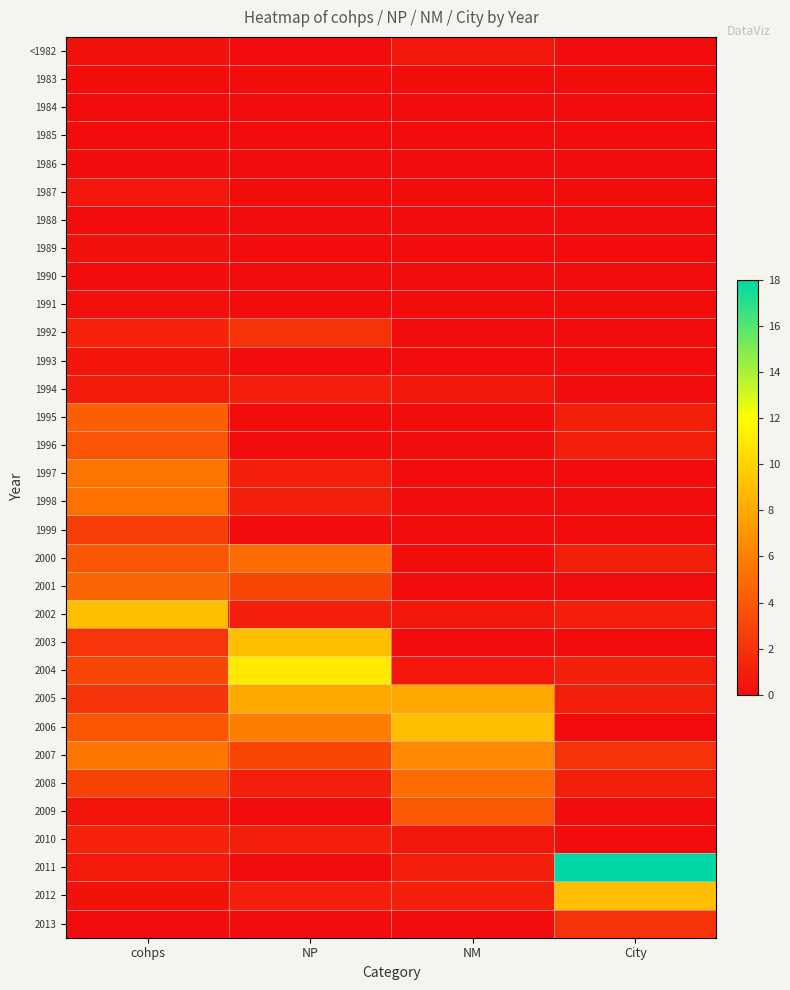

Rank the series by their maximum value, from highest to lowest.

2011, 2004, 2002, 2003, 2006, 2012, 2005, 2007, 1997, 1998, 2000, 2008, 2001, 1995, 2009, 1996, 1999, 1992, 2013, 2010, 1994, 1987, <1982, 1993, 1989, 1991, 1986, 1988, 1990, 1983, 1984, 1985